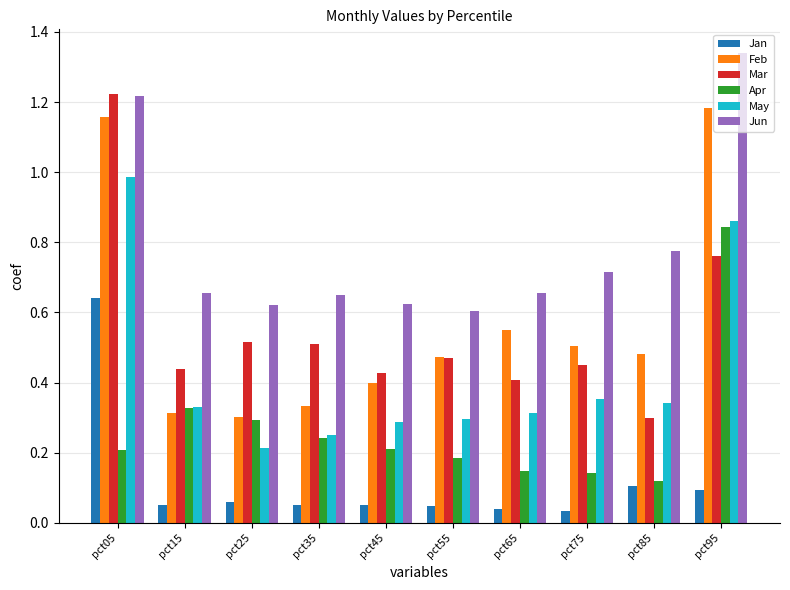

What is the sum of all Mar values?

5.5